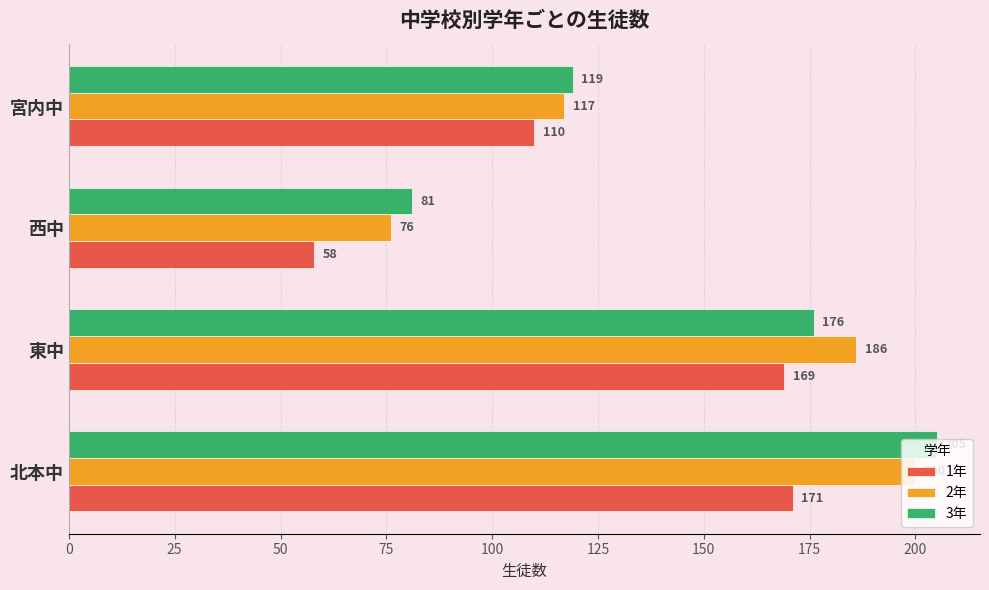

At how many categories does at least one series exceed 106?

3